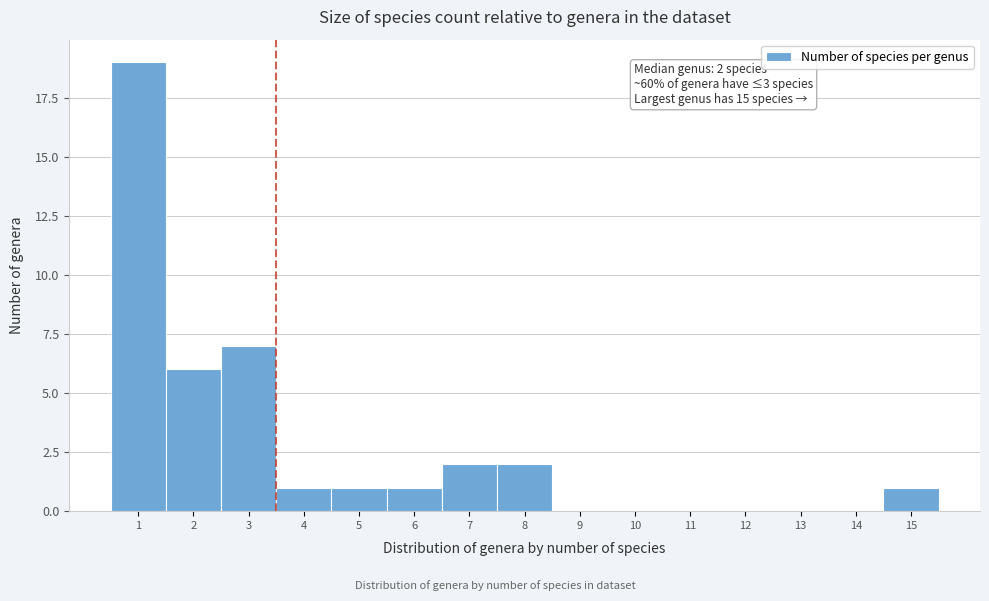

Which range on the x-axis has the tallest bar?

0.5 to 1.5